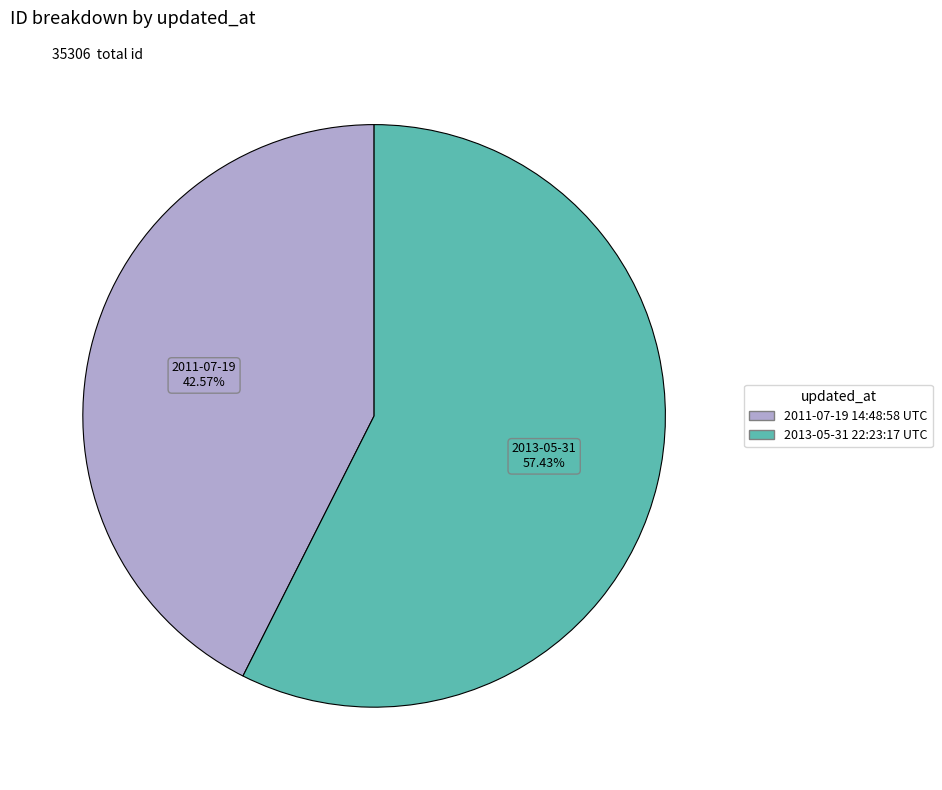

The 2011-07-19 14:48:58 UTC slice represents 36% of the pie. True or false?

False